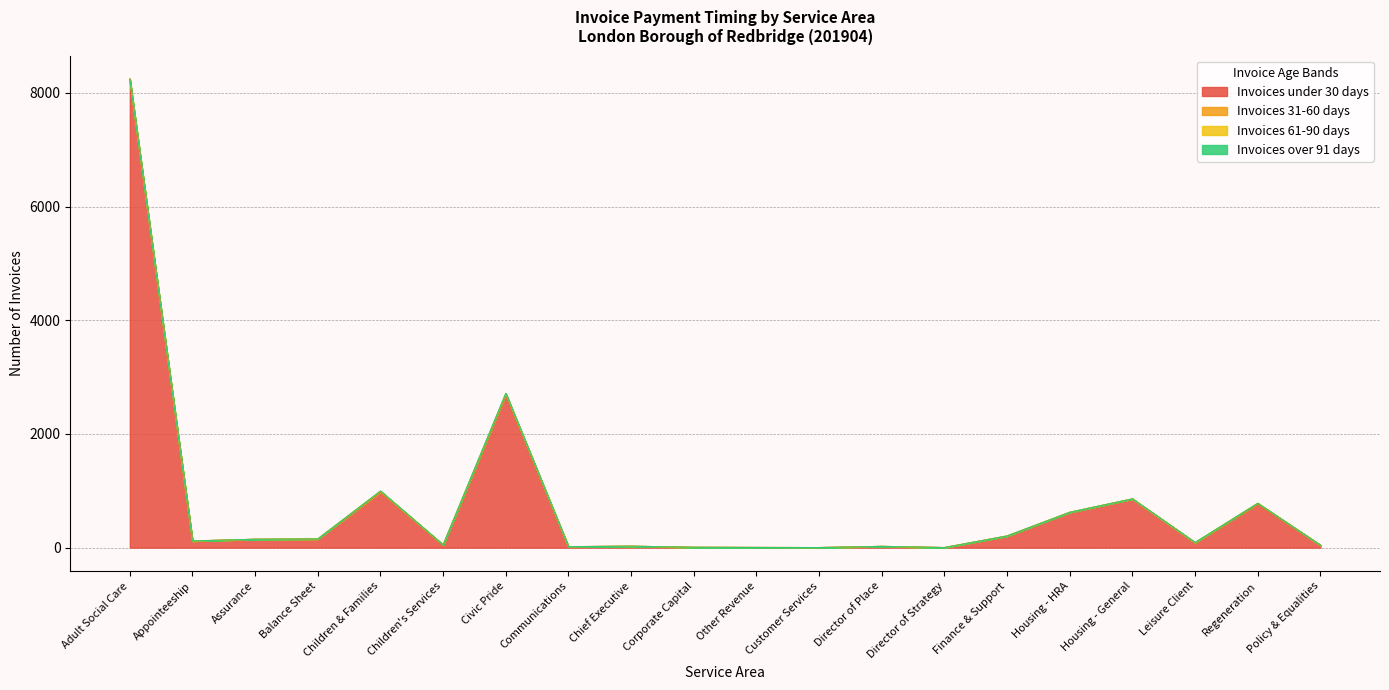

What is the label of the 10th point from the right?

Other Revenue